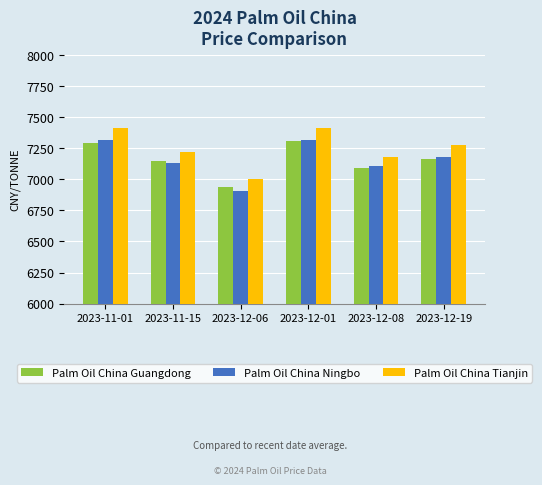

Reading right to left, transcribe all the data shown in this chart.

Palm Oil China Guangdong: 2023-12-19=7160	2023-12-08=7090	2023-12-01=7310	2023-12-06=6940	2023-11-15=7150	2023-11-01=7290
Palm Oil China Ningbo: 2023-12-19=7180	2023-12-08=7110	2023-12-01=7320	2023-12-06=6910	2023-11-15=7130	2023-11-01=7320
Palm Oil China Tianjin: 2023-12-19=7280	2023-12-08=7180	2023-12-01=7410	2023-12-06=7000	2023-11-15=7220	2023-11-01=7410